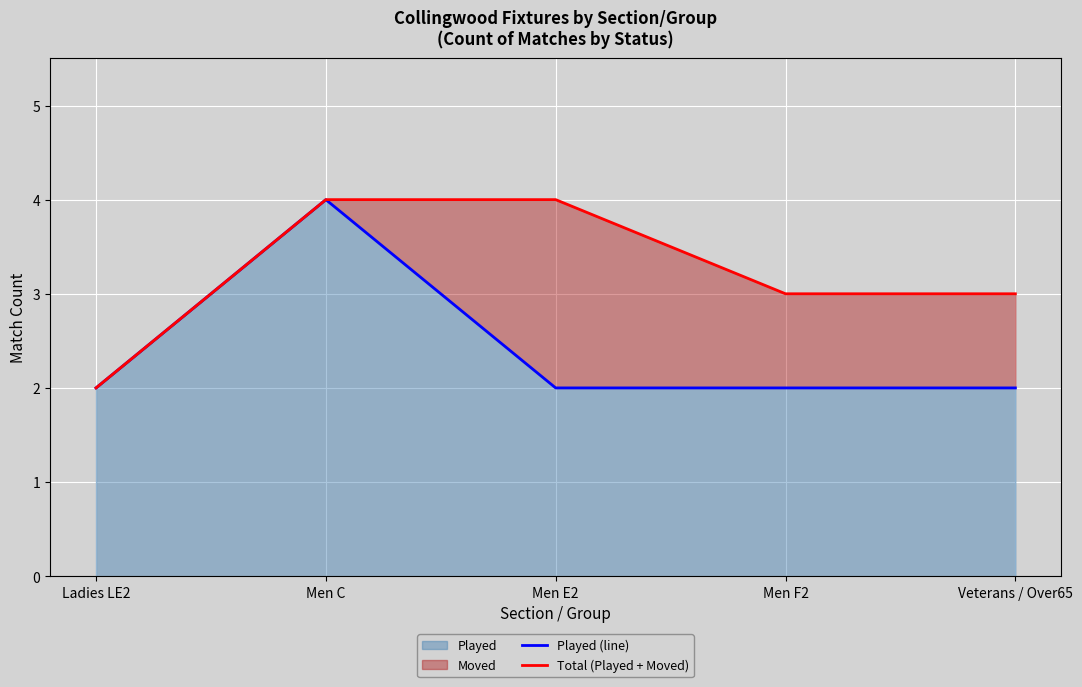

List the series in order of their peak value, lowest first.

Played (line), Total (Played + Moved)